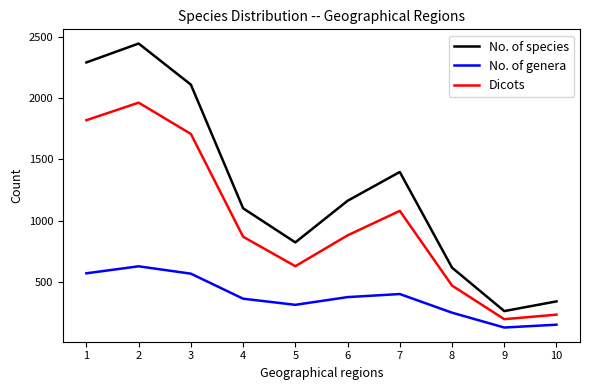

True or false: No. of genera has more than 2 points higher than both neighbors.

False